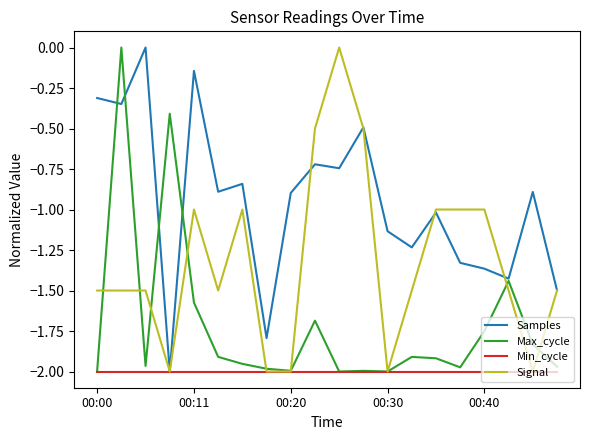

List the series in order of their overall mean, lowest first.

Min_cycle, Max_cycle, Signal, Samples